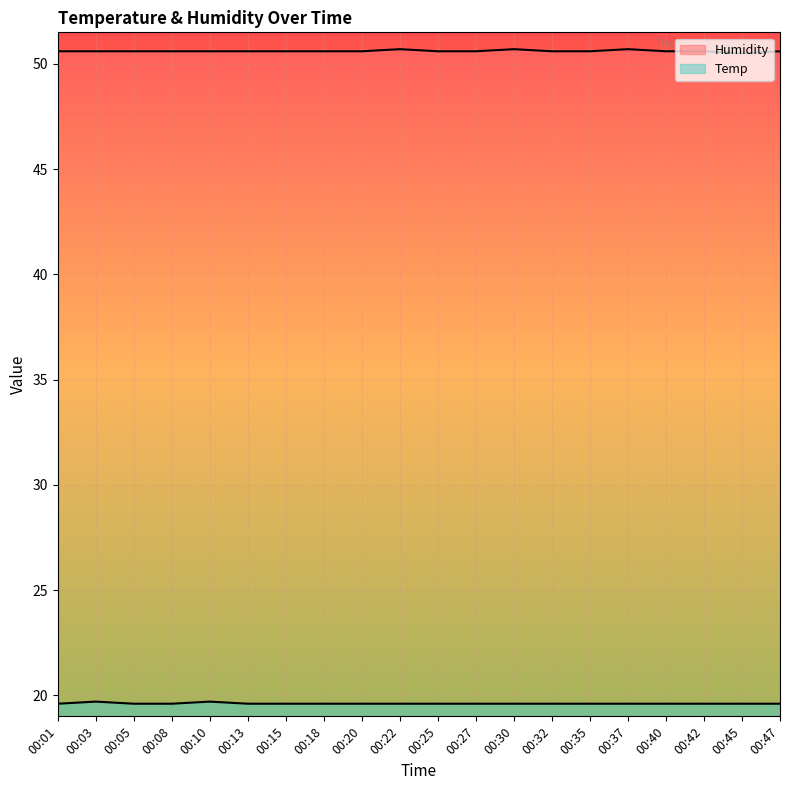

At 00:20, list the series in order from smallest to largest.

Temp, Humidity